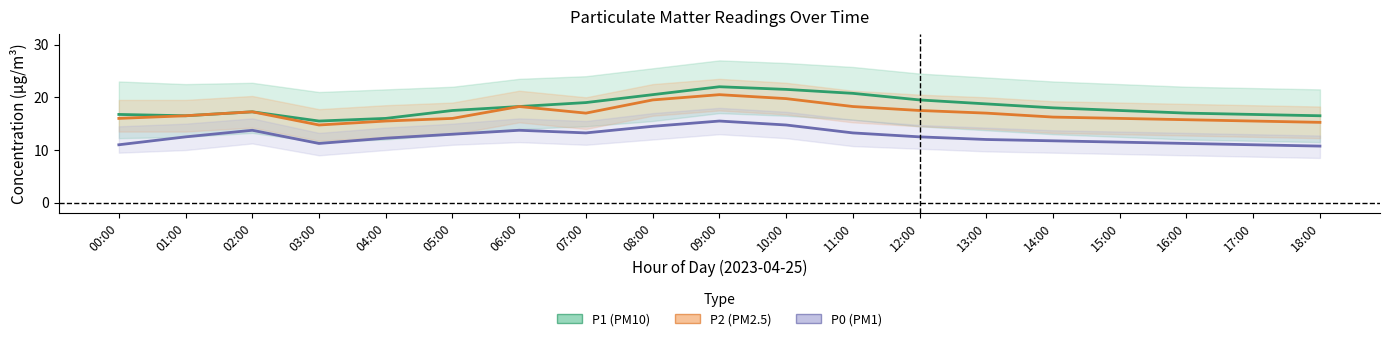

Which has a higher value, 09:00 or 10:00?

09:00